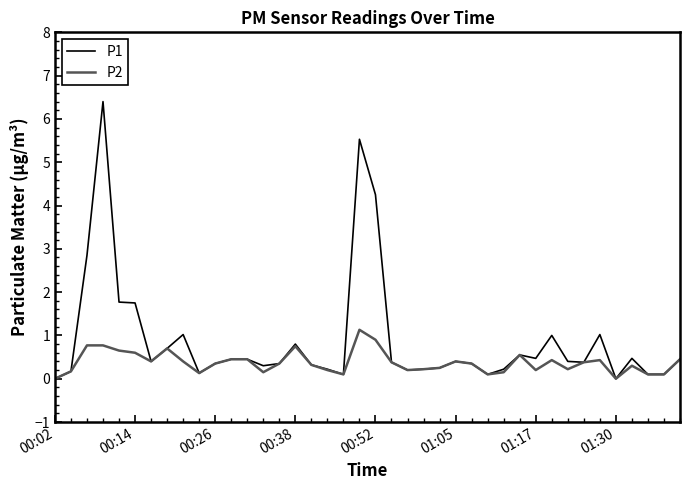

List the series in order of their peak value, lowest first.

P2, P1